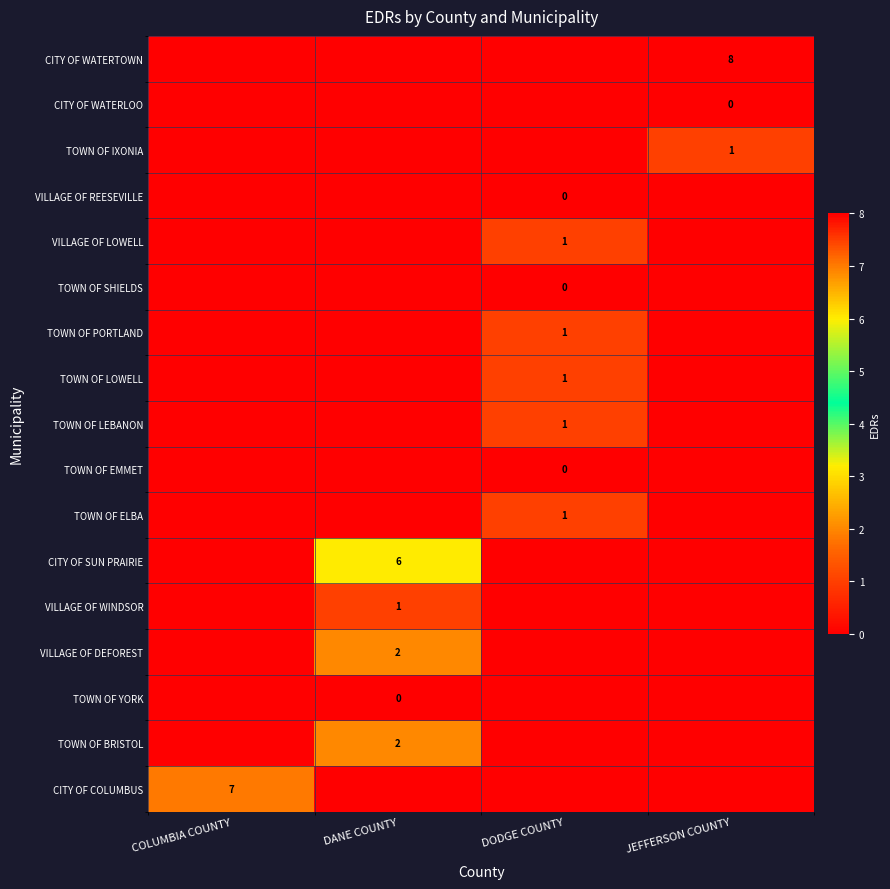

True or false: TOWN OF ELBA has a value of 2 at DODGE COUNTY.

False